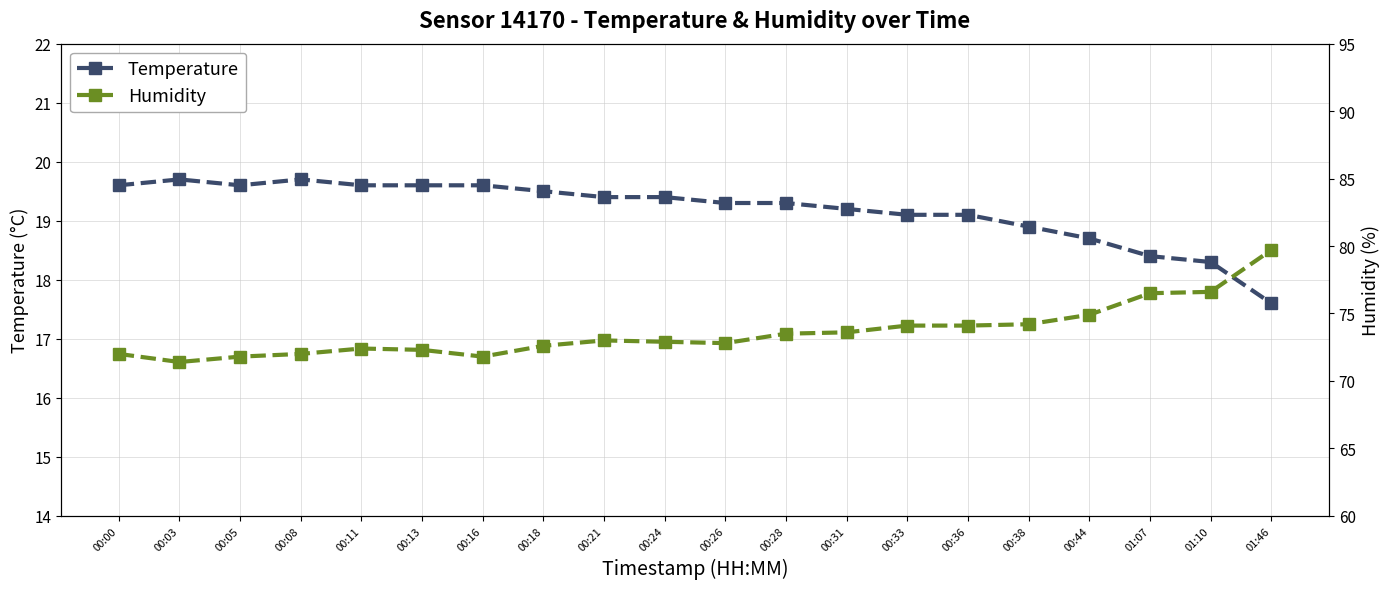

Reading left to right, what are all the values shown in this chart?

temperature: 19.6	19.7	19.6	19.7	19.6	19.6	19.6	19.5	19.4	19.4	19.3	19.3	19.2	19.1	19.1	18.9	18.7	18.4	18.3	17.6
humidity: 72.0	71.4	71.8	72.0	72.4	72.3	71.8	72.6	73.0	72.9	72.8	73.5	73.6	74.1	74.1	74.2	74.9	76.5	76.6	79.7